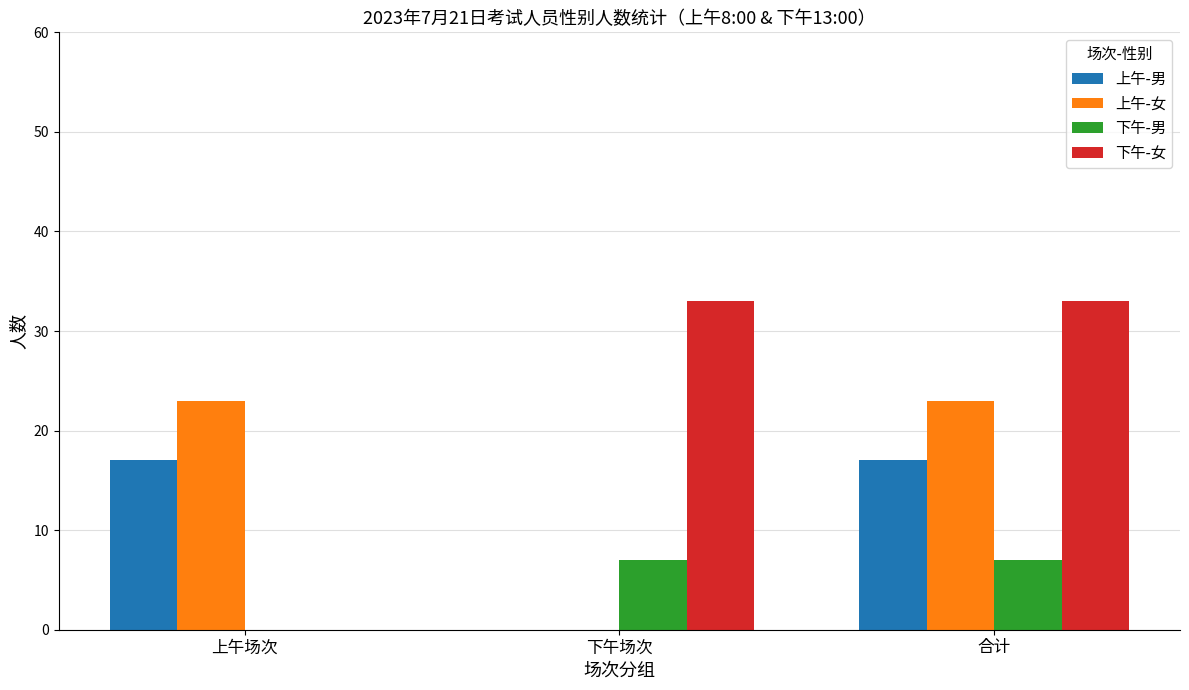

How many positive values does the 上午-女 series have?

2